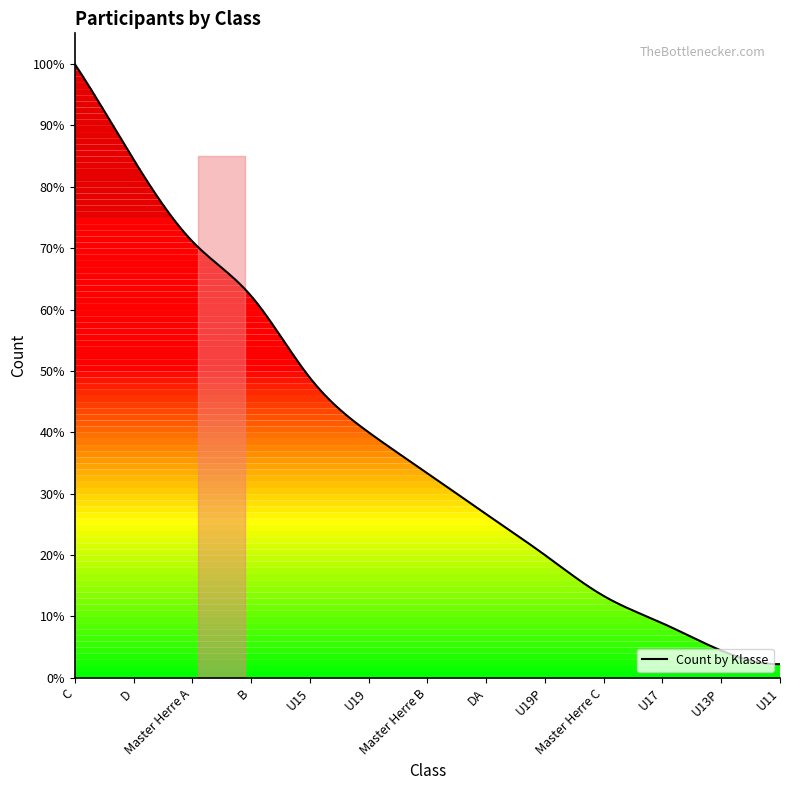

Reading left to right, list all the values displayed in this chart.

45	38	32	28	22	18	15	12	9	6	4	2	1